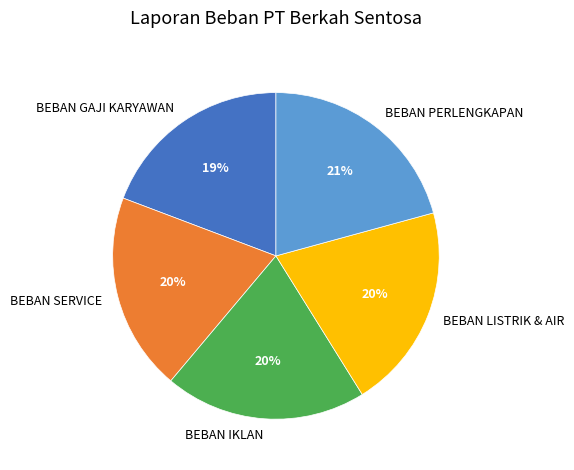

How many segments does this pie chart have?

5